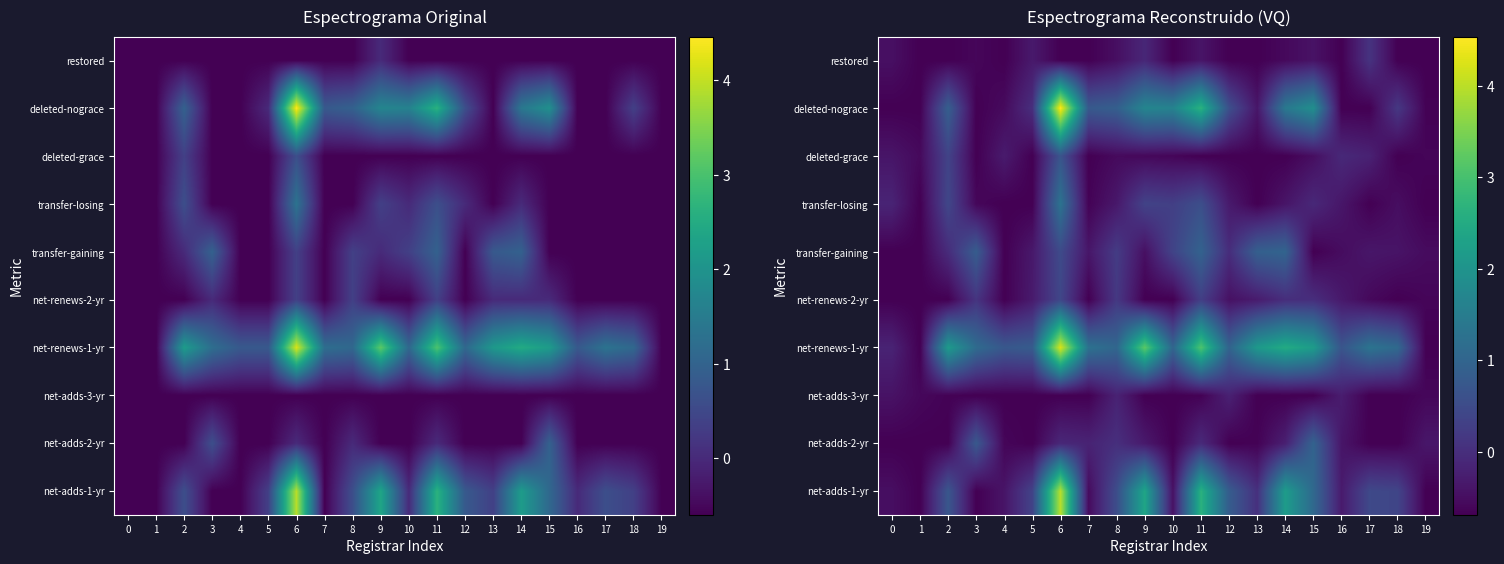

At how many categories does at least one series exceed 0?

17